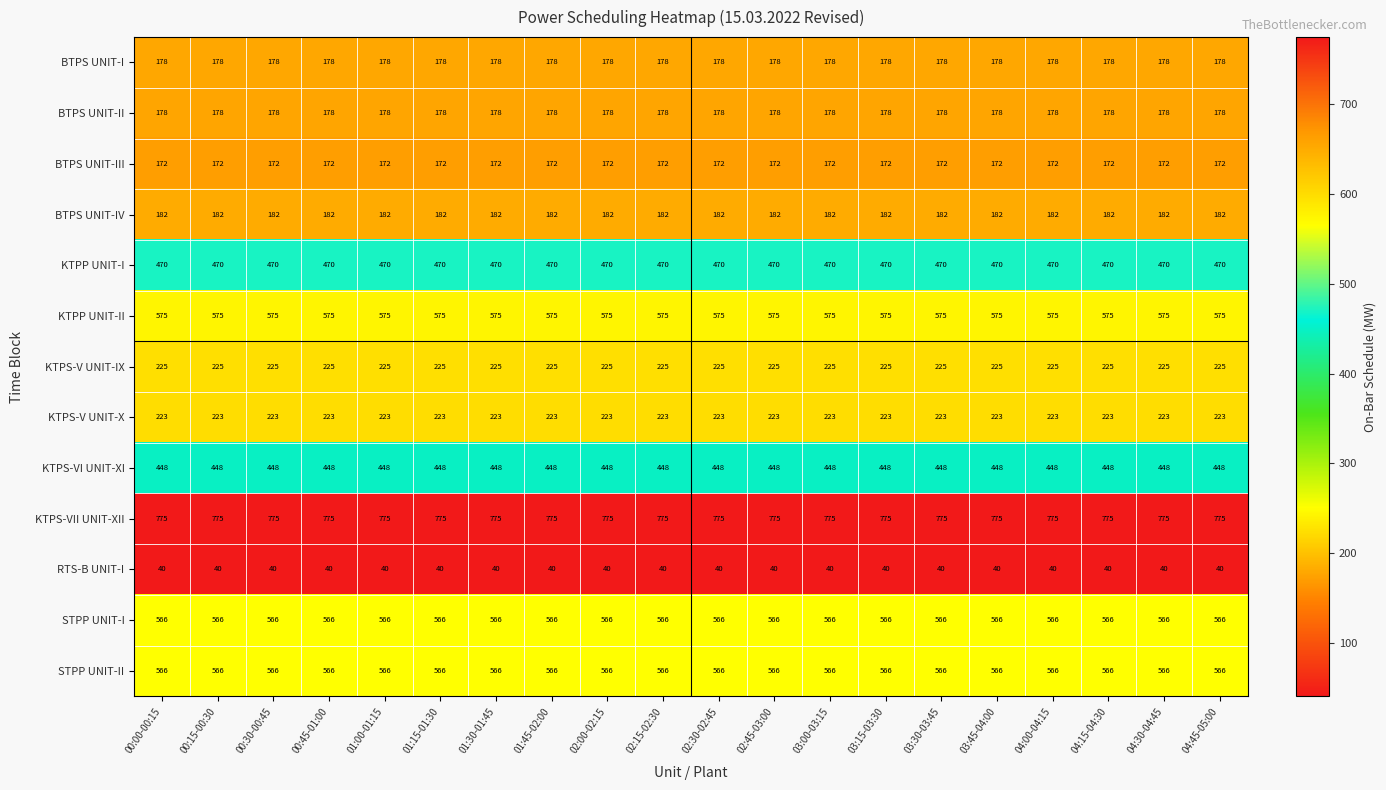

At how many categories does at least one series exceed 641?

20